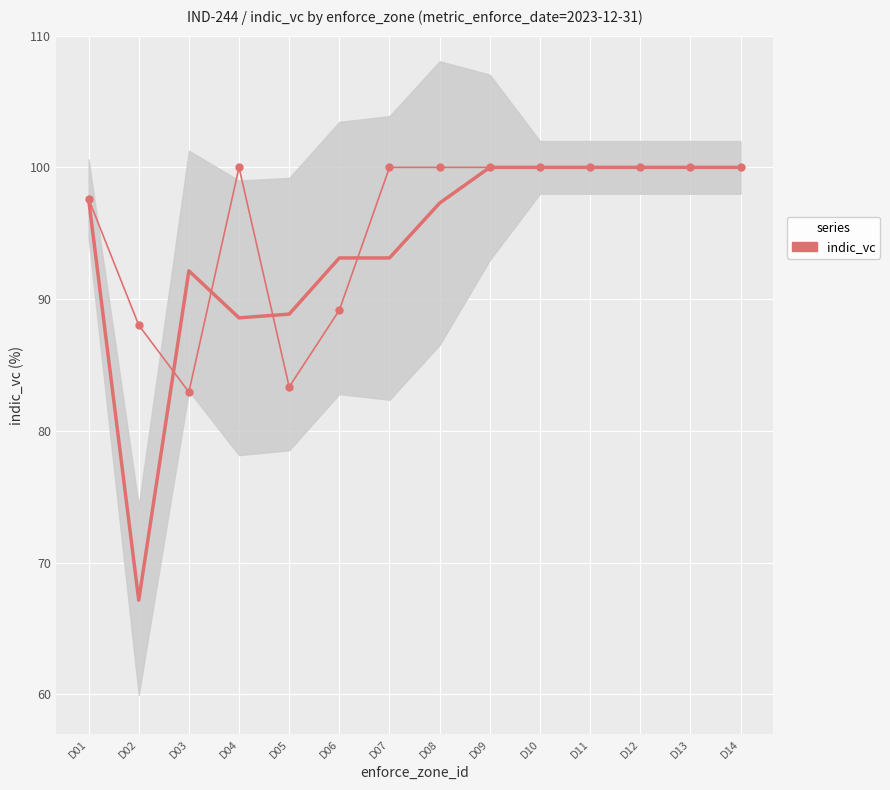

What is the value of the 10th point from the left?

100.0